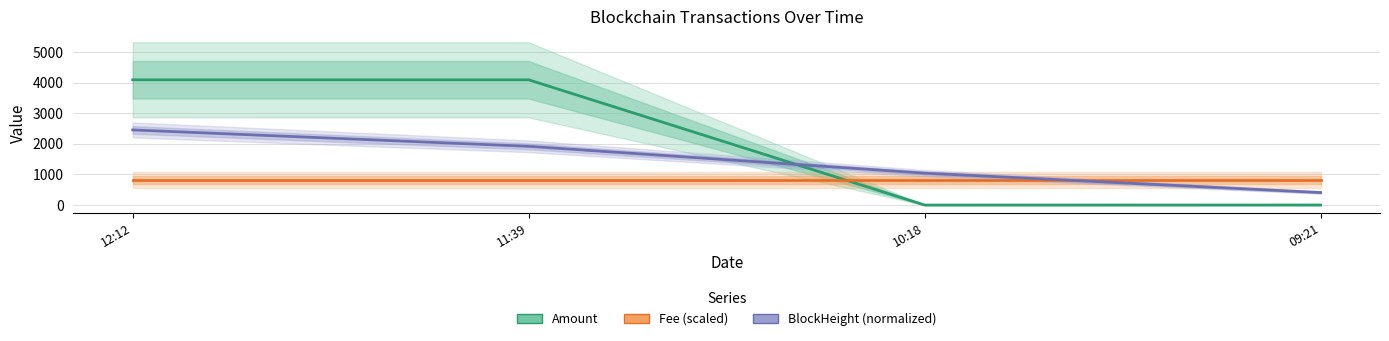

The BlockHeight (normalized) series shows 664.9 at 10:18. True or false?

False